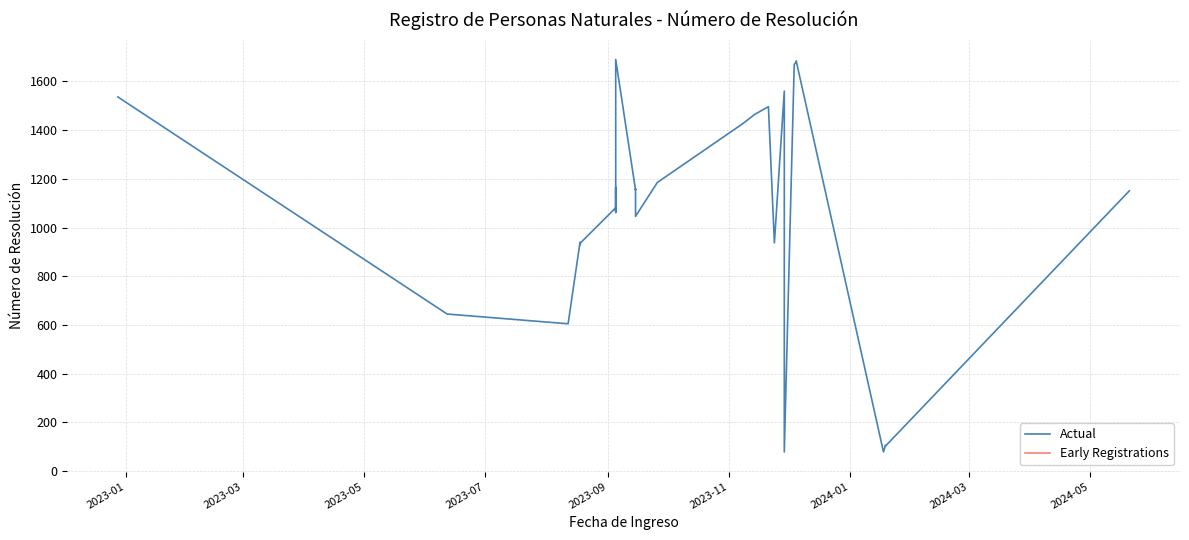

Reading right to left, list all the values displayed in this chart.

1151	103	105	106	79	1684	1680	1669	79	1560	937	1496	1464	1426	1185	1046	1158	1154	1690	1068	1078	1165	1062	1081	935	938	930	939	605	645	1536